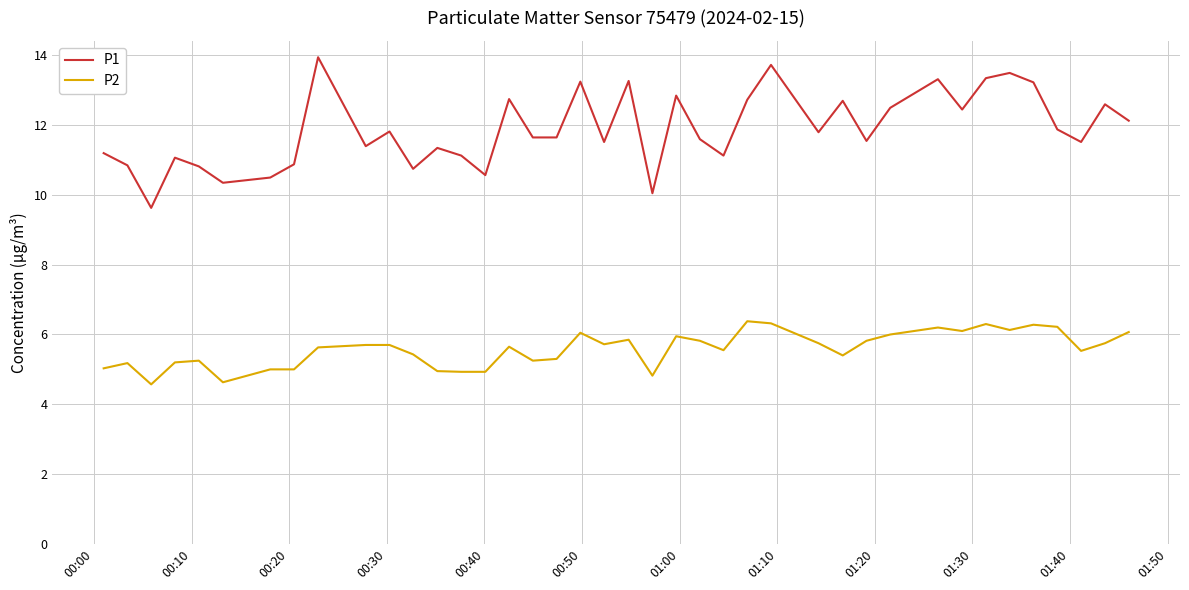

True or false: P1 and P2 cross at least once.

False